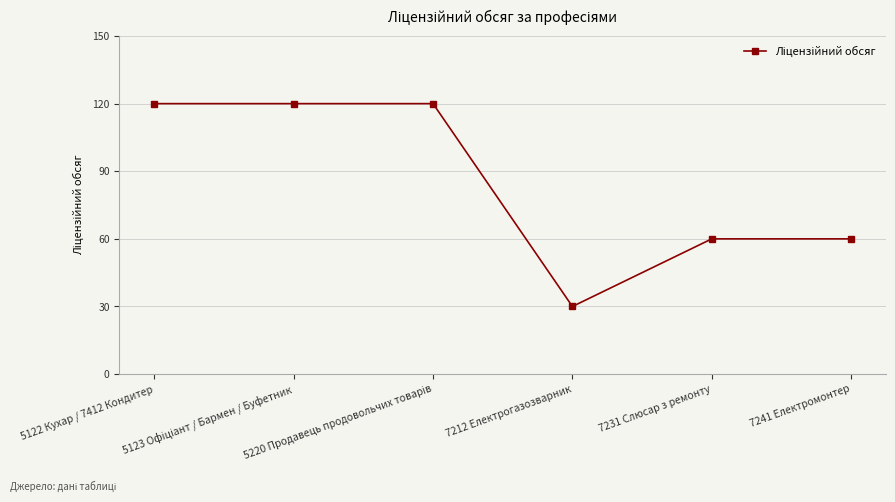

True or false: there are more than 2 points higher than both neighbors.

False